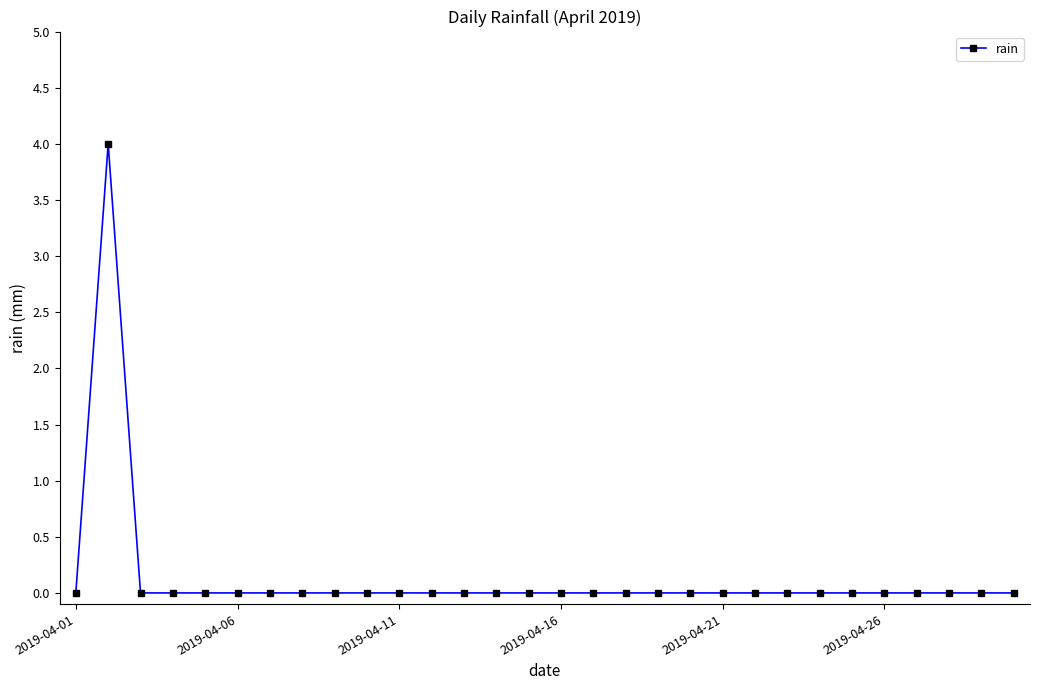

What is the difference between the maximum and minimum values?

4